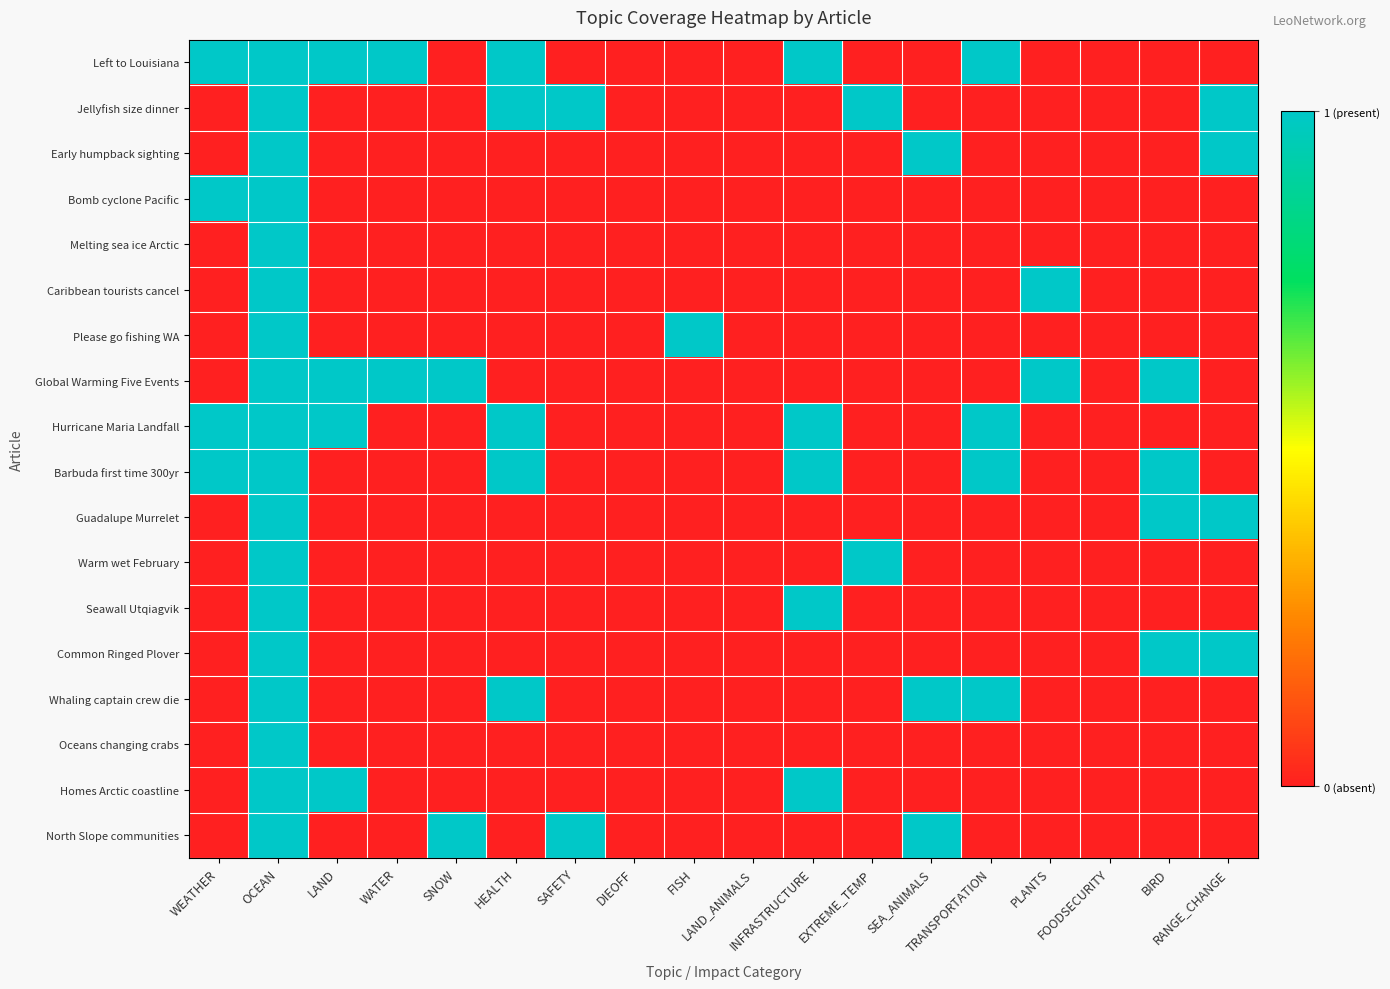

Reading right to left, extract all data points from this chart.

Left to Louisiana: RANGE_CHANGE=0	BIRD=0	FOODSECURITY=0	PLANTS=0	TRANSPORTATION=1	SEA_ANIMALS=0	EXTREME_TEMP=0	INFRASTRUCTURE=1	LAND_ANIMALS=0	FISH=0	DIEOFF=0	SAFETY=0	HEALTH=1	SNOW=0	WATER=1	LAND=1	OCEAN=1	WEATHER=1
Jellyfish size dinner: RANGE_CHANGE=1	BIRD=0	FOODSECURITY=0	PLANTS=0	TRANSPORTATION=0	SEA_ANIMALS=0	EXTREME_TEMP=1	INFRASTRUCTURE=0	LAND_ANIMALS=0	FISH=0	DIEOFF=0	SAFETY=1	HEALTH=1	SNOW=0	WATER=0	LAND=0	OCEAN=1	WEATHER=0
Early humpback sighting: RANGE_CHANGE=1	BIRD=0	FOODSECURITY=0	PLANTS=0	TRANSPORTATION=0	SEA_ANIMALS=1	EXTREME_TEMP=0	INFRASTRUCTURE=0	LAND_ANIMALS=0	FISH=0	DIEOFF=0	SAFETY=0	HEALTH=0	SNOW=0	WATER=0	LAND=0	OCEAN=1	WEATHER=0
Bomb cyclone Pacific: RANGE_CHANGE=0	BIRD=0	FOODSECURITY=0	PLANTS=0	TRANSPORTATION=0	SEA_ANIMALS=0	EXTREME_TEMP=0	INFRASTRUCTURE=0	LAND_ANIMALS=0	FISH=0	DIEOFF=0	SAFETY=0	HEALTH=0	SNOW=0	WATER=0	LAND=0	OCEAN=1	WEATHER=1
Melting sea ice Arctic: RANGE_CHANGE=0	BIRD=0	FOODSECURITY=0	PLANTS=0	TRANSPORTATION=0	SEA_ANIMALS=0	EXTREME_TEMP=0	INFRASTRUCTURE=0	LAND_ANIMALS=0	FISH=0	DIEOFF=0	SAFETY=0	HEALTH=0	SNOW=0	WATER=0	LAND=0	OCEAN=1	WEATHER=0
Caribbean tourists cancel: RANGE_CHANGE=0	BIRD=0	FOODSECURITY=0	PLANTS=1	TRANSPORTATION=0	SEA_ANIMALS=0	EXTREME_TEMP=0	INFRASTRUCTURE=0	LAND_ANIMALS=0	FISH=0	DIEOFF=0	SAFETY=0	HEALTH=0	SNOW=0	WATER=0	LAND=0	OCEAN=1	WEATHER=0
Please go fishing WA: RANGE_CHANGE=0	BIRD=0	FOODSECURITY=0	PLANTS=0	TRANSPORTATION=0	SEA_ANIMALS=0	EXTREME_TEMP=0	INFRASTRUCTURE=0	LAND_ANIMALS=0	FISH=1	DIEOFF=0	SAFETY=0	HEALTH=0	SNOW=0	WATER=0	LAND=0	OCEAN=1	WEATHER=0
Global Warming Five Events: RANGE_CHANGE=0	BIRD=1	FOODSECURITY=0	PLANTS=1	TRANSPORTATION=0	SEA_ANIMALS=0	EXTREME_TEMP=0	INFRASTRUCTURE=0	LAND_ANIMALS=0	FISH=0	DIEOFF=0	SAFETY=0	HEALTH=0	SNOW=1	WATER=1	LAND=1	OCEAN=1	WEATHER=0
Hurricane Maria Landfall: RANGE_CHANGE=0	BIRD=0	FOODSECURITY=0	PLANTS=0	TRANSPORTATION=1	SEA_ANIMALS=0	EXTREME_TEMP=0	INFRASTRUCTURE=1	LAND_ANIMALS=0	FISH=0	DIEOFF=0	SAFETY=0	HEALTH=1	SNOW=0	WATER=0	LAND=1	OCEAN=1	WEATHER=1
Barbuda first time 300yr: RANGE_CHANGE=0	BIRD=1	FOODSECURITY=0	PLANTS=0	TRANSPORTATION=1	SEA_ANIMALS=0	EXTREME_TEMP=0	INFRASTRUCTURE=1	LAND_ANIMALS=0	FISH=0	DIEOFF=0	SAFETY=0	HEALTH=1	SNOW=0	WATER=0	LAND=0	OCEAN=1	WEATHER=1
Guadalupe Murrelet: RANGE_CHANGE=1	BIRD=1	FOODSECURITY=0	PLANTS=0	TRANSPORTATION=0	SEA_ANIMALS=0	EXTREME_TEMP=0	INFRASTRUCTURE=0	LAND_ANIMALS=0	FISH=0	DIEOFF=0	SAFETY=0	HEALTH=0	SNOW=0	WATER=0	LAND=0	OCEAN=1	WEATHER=0
Warm wet February: RANGE_CHANGE=0	BIRD=0	FOODSECURITY=0	PLANTS=0	TRANSPORTATION=0	SEA_ANIMALS=0	EXTREME_TEMP=1	INFRASTRUCTURE=0	LAND_ANIMALS=0	FISH=0	DIEOFF=0	SAFETY=0	HEALTH=0	SNOW=0	WATER=0	LAND=0	OCEAN=1	WEATHER=0
Seawall Utqiagvik: RANGE_CHANGE=0	BIRD=0	FOODSECURITY=0	PLANTS=0	TRANSPORTATION=0	SEA_ANIMALS=0	EXTREME_TEMP=0	INFRASTRUCTURE=1	LAND_ANIMALS=0	FISH=0	DIEOFF=0	SAFETY=0	HEALTH=0	SNOW=0	WATER=0	LAND=0	OCEAN=1	WEATHER=0
Common Ringed Plover: RANGE_CHANGE=1	BIRD=1	FOODSECURITY=0	PLANTS=0	TRANSPORTATION=0	SEA_ANIMALS=0	EXTREME_TEMP=0	INFRASTRUCTURE=0	LAND_ANIMALS=0	FISH=0	DIEOFF=0	SAFETY=0	HEALTH=0	SNOW=0	WATER=0	LAND=0	OCEAN=1	WEATHER=0
Whaling captain crew die: RANGE_CHANGE=0	BIRD=0	FOODSECURITY=0	PLANTS=0	TRANSPORTATION=1	SEA_ANIMALS=1	EXTREME_TEMP=0	INFRASTRUCTURE=0	LAND_ANIMALS=0	FISH=0	DIEOFF=0	SAFETY=0	HEALTH=1	SNOW=0	WATER=0	LAND=0	OCEAN=1	WEATHER=0
Oceans changing crabs: RANGE_CHANGE=0	BIRD=0	FOODSECURITY=0	PLANTS=0	TRANSPORTATION=0	SEA_ANIMALS=0	EXTREME_TEMP=0	INFRASTRUCTURE=0	LAND_ANIMALS=0	FISH=0	DIEOFF=0	SAFETY=0	HEALTH=0	SNOW=0	WATER=0	LAND=0	OCEAN=1	WEATHER=0
Homes Arctic coastline: RANGE_CHANGE=0	BIRD=0	FOODSECURITY=0	PLANTS=0	TRANSPORTATION=0	SEA_ANIMALS=0	EXTREME_TEMP=0	INFRASTRUCTURE=1	LAND_ANIMALS=0	FISH=0	DIEOFF=0	SAFETY=0	HEALTH=0	SNOW=0	WATER=0	LAND=1	OCEAN=1	WEATHER=0
North Slope communities: RANGE_CHANGE=0	BIRD=0	FOODSECURITY=0	PLANTS=0	TRANSPORTATION=0	SEA_ANIMALS=1	EXTREME_TEMP=0	INFRASTRUCTURE=0	LAND_ANIMALS=0	FISH=0	DIEOFF=0	SAFETY=1	HEALTH=0	SNOW=1	WATER=0	LAND=0	OCEAN=1	WEATHER=0